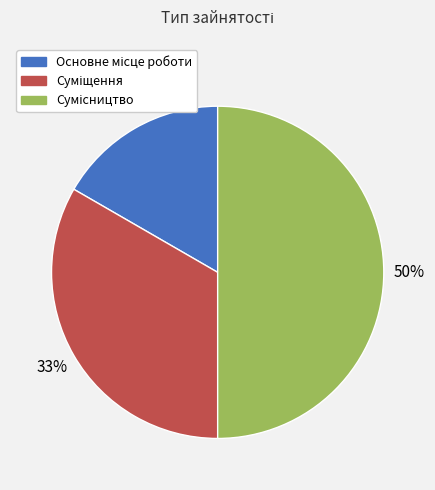

To the nearest percent, what is the average slice percentage?

33%